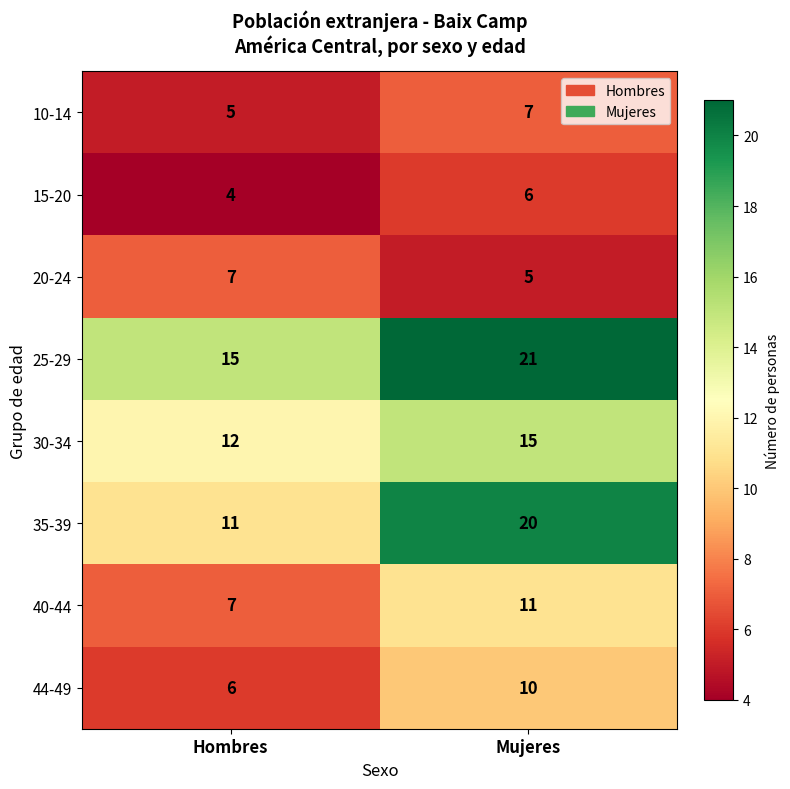

What is the total value across all series at Hombres?

67